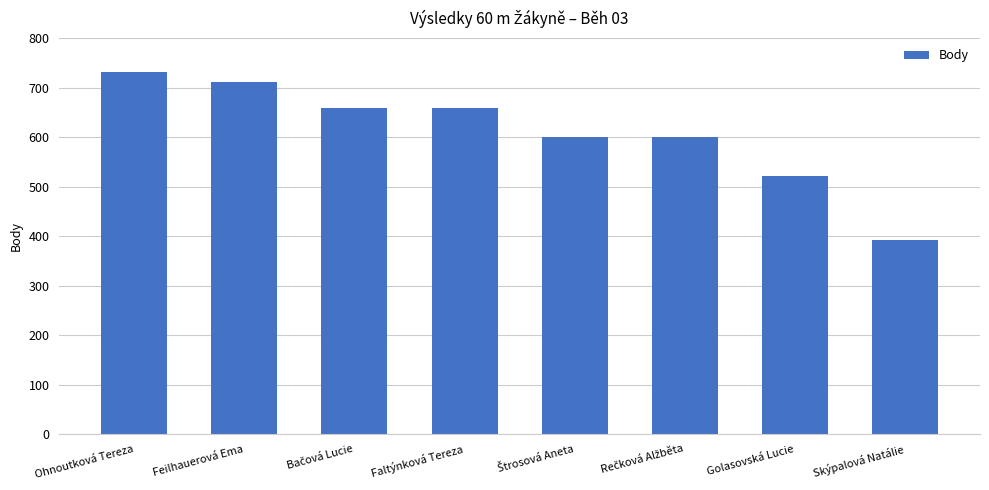

The chart shows a value of 712 at Feilhauerová Ema. True or false?

True